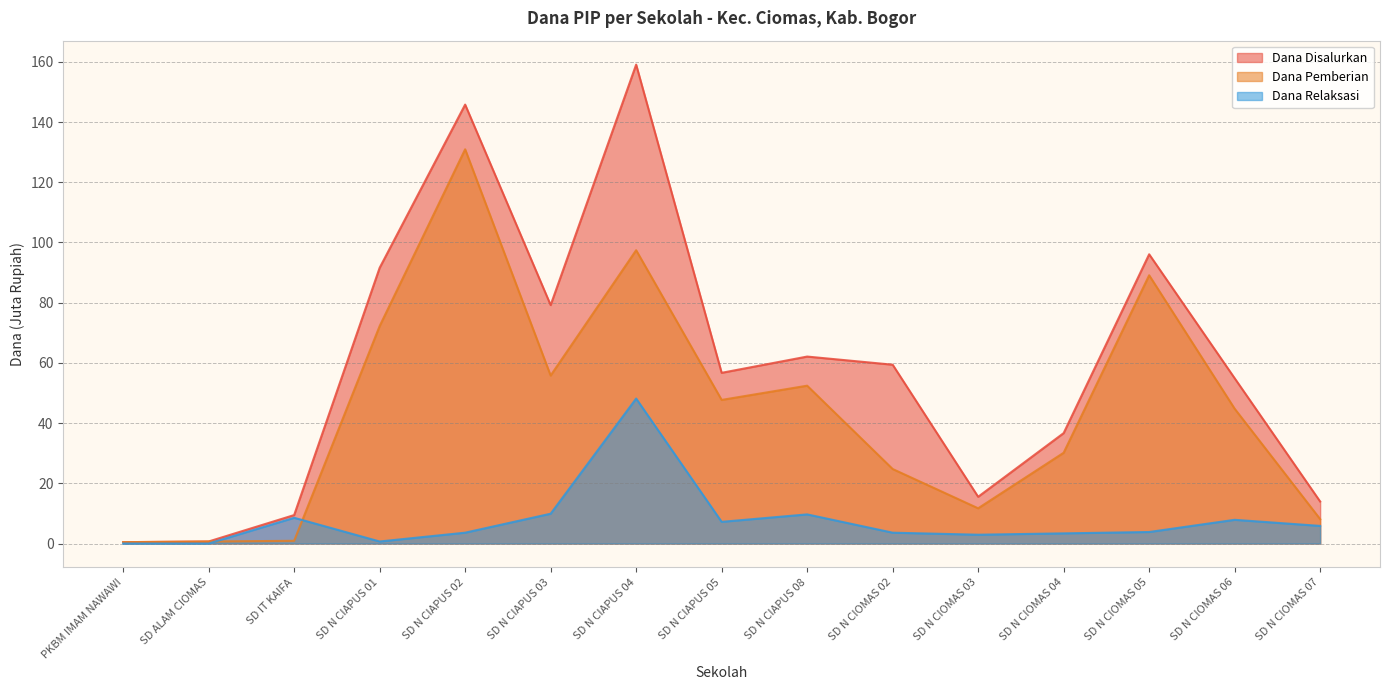

Reading right to left, extract all data points from this chart.

Dana Disalurkan: SD N CIOMAS 07=13.9	SD N CIOMAS 06=54.9	SD N CIOMAS 05=96.1	SD N CIOMAS 04=36.7	SD N CIOMAS 03=15.5	SD N CIOMAS 02=59.4	SD N CIAPUS 08=62.1	SD N CIAPUS 05=56.7	SD N CIAPUS 04=159.1	SD N CIAPUS 03=79.2	SD N CIAPUS 02=145.8	SD N CIAPUS 01=91.6	SD IT KAIFA=9.4	SD ALAM CIOMAS=0.7	PKBM IMAM NAWAWI=0.5
Dana Pemberian: SD N CIOMAS 07=8.1	SD N CIOMAS 06=44.8	SD N CIOMAS 05=89.1	SD N CIOMAS 04=30.1	SD N CIOMAS 03=11.7	SD N CIOMAS 02=24.8	SD N CIAPUS 08=52.4	SD N CIAPUS 05=47.7	SD N CIAPUS 04=97.4	SD N CIAPUS 03=55.8	SD N CIAPUS 02=130.9	SD N CIAPUS 01=72.2	SD IT KAIFA=0.9	SD ALAM CIOMAS=0.7	PKBM IMAM NAWAWI=0.5
Dana Relaksasi: SD N CIOMAS 07=5.8	SD N CIOMAS 06=7.9	SD N CIOMAS 05=3.8	SD N CIOMAS 04=3.4	SD N CIOMAS 03=2.9	SD N CIOMAS 02=3.6	SD N CIAPUS 08=9.7	SD N CIAPUS 05=7.2	SD N CIAPUS 04=48.1	SD N CIAPUS 03=9.9	SD N CIAPUS 02=3.6	SD N CIAPUS 01=0.7	SD IT KAIFA=8.6	SD ALAM CIOMAS=0.0	PKBM IMAM NAWAWI=0.0